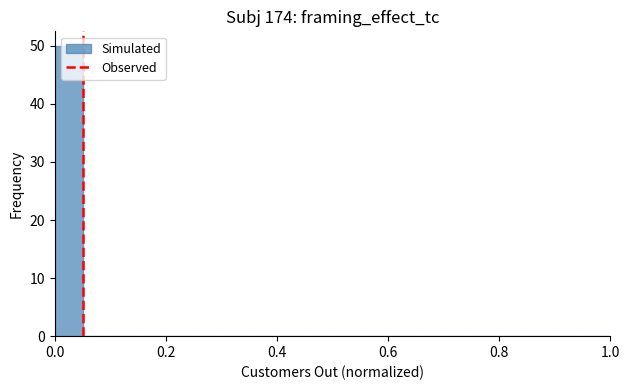

Read against the x-axis, roughly where is the centre of the tallest bar?

0.02